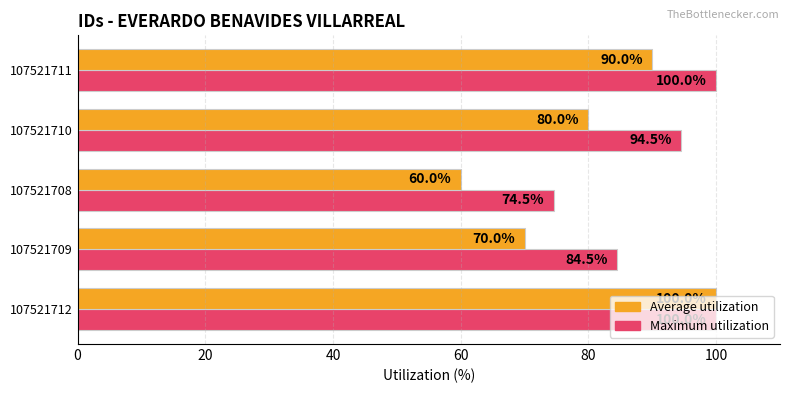

How many values in the Average utilization series are below 80?

2